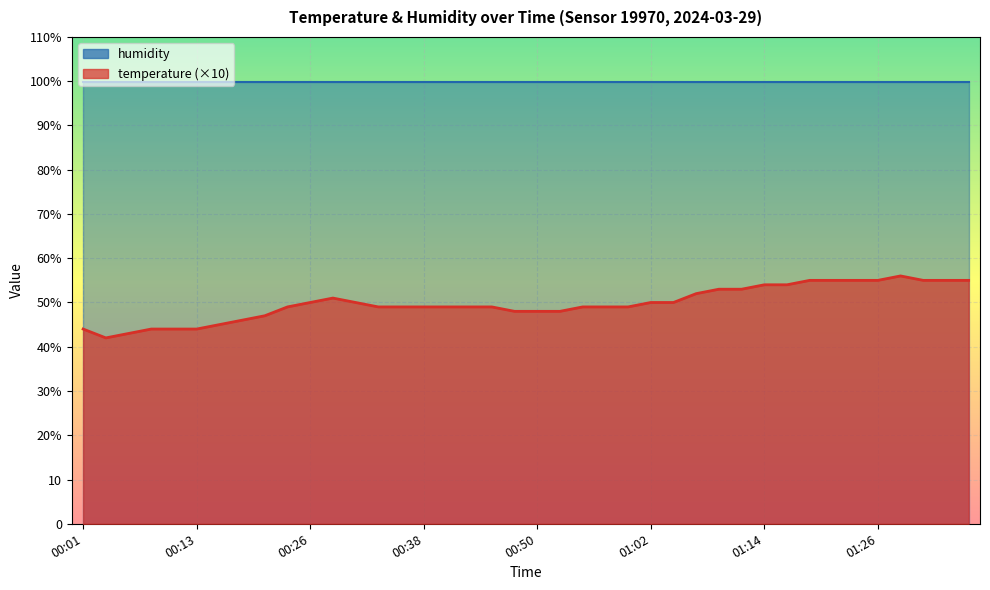

List the labels in order of value, largest first.

01:29, 01:19, 01:21, 01:24, 01:26, 01:31, 01:34, 01:36, 01:14, 01:17, 01:09, 01:12, 01:07, 00:28, 00:26, 00:30, 01:02, 01:04, 00:23, 00:33, 00:35, 00:38, 00:40, 00:43, 00:45, 00:55, 00:57, 01:00, 00:47, 00:50, 00:52, 00:21, 00:18, 00:16, 00:01, 00:09, 00:11, 00:13, 00:06, 00:04